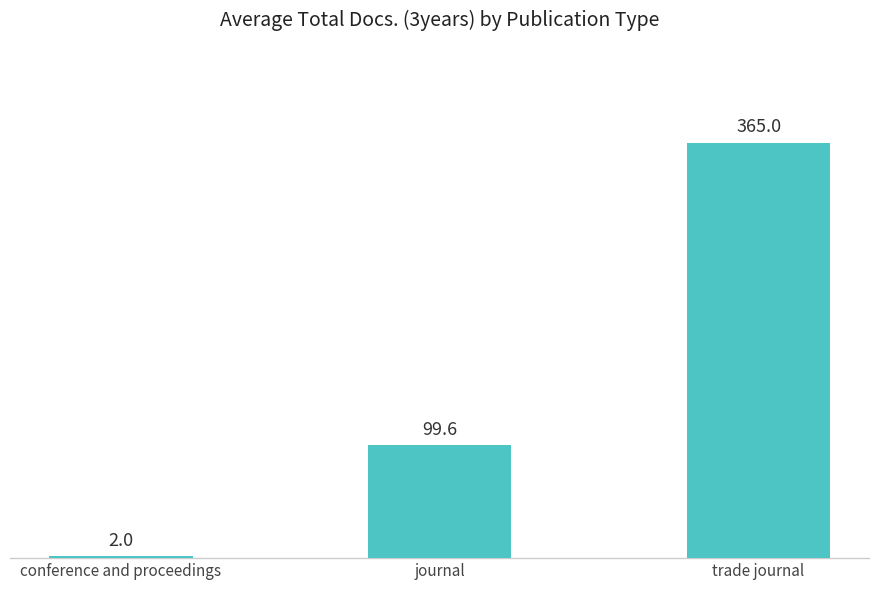

List the labels in order of value, largest first.

trade journal, journal, conference and proceedings